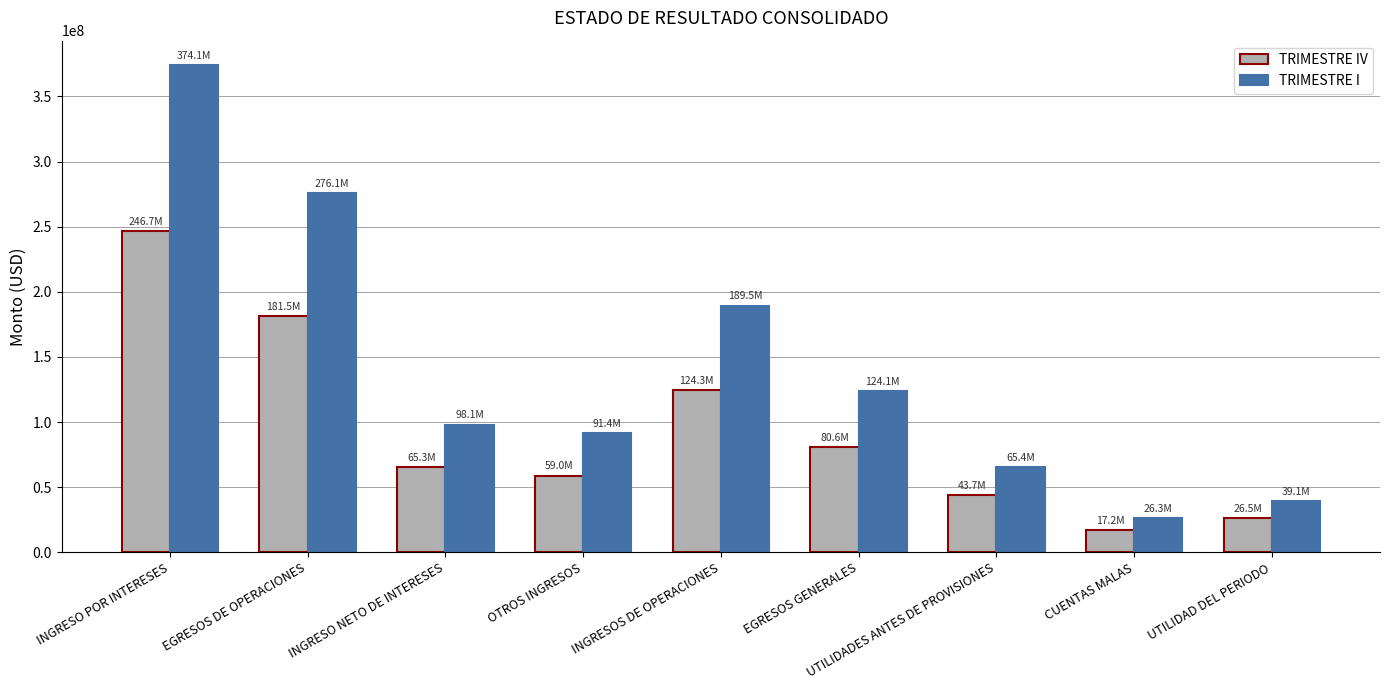

What are all the series names shown in the legend?

TRIMESTRE IV, TRIMESTRE I